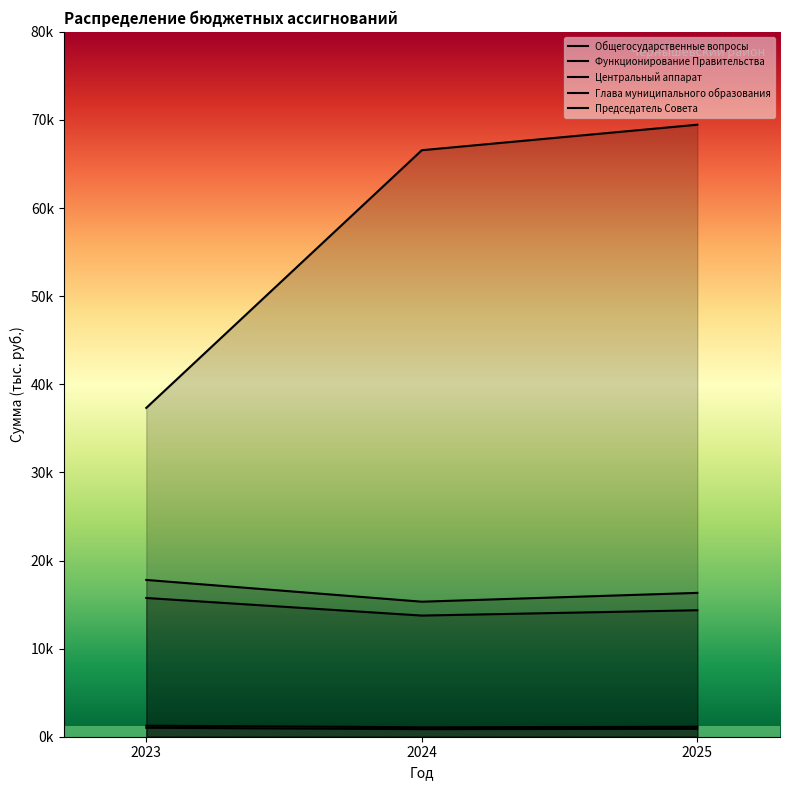

What is the value of the Глава муниципального образования point at the 2nd from the left?

1078.6